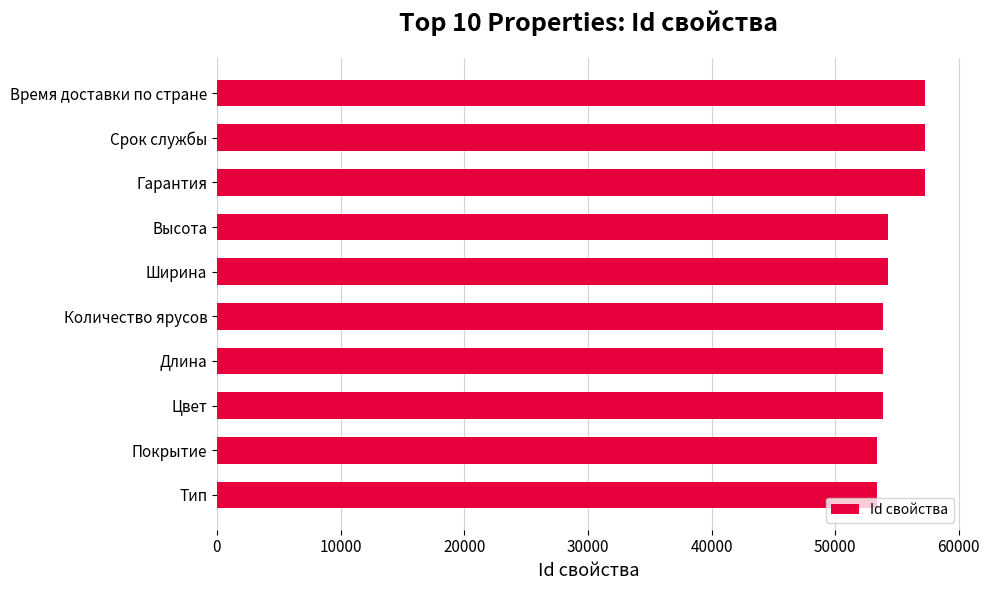

What is the change in value from Высота to Время доставки по стране?

+3048